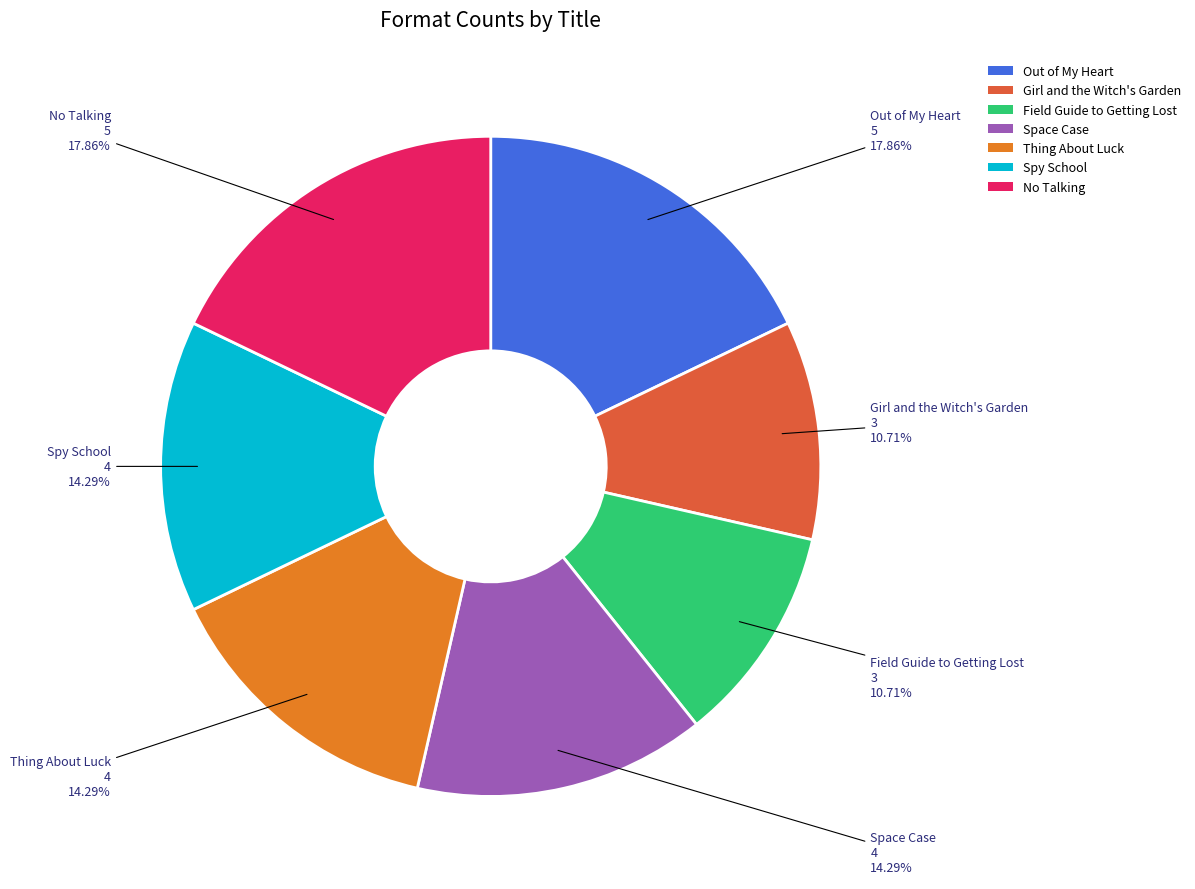

How many segments does this pie chart have?

7